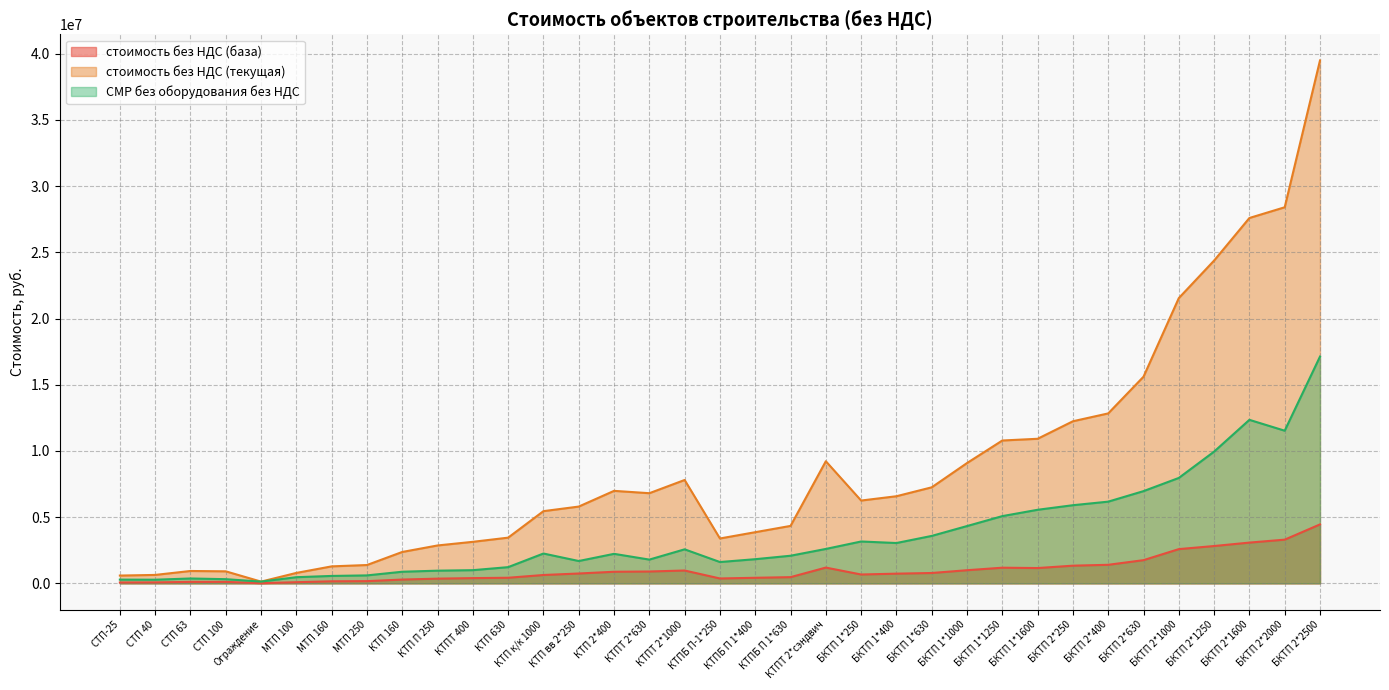

Where is стоимость без НДС (база) nearest to the value 2233110?

БКТП 2*1000